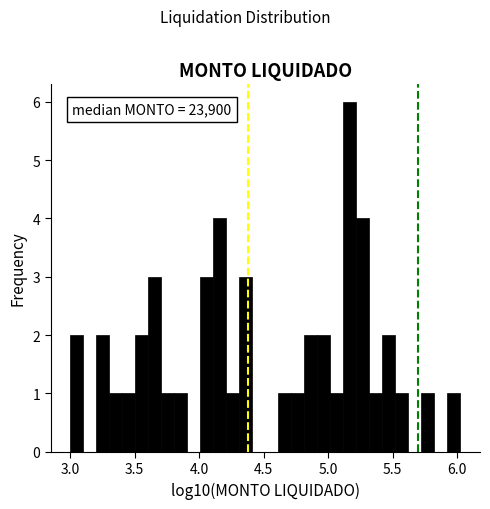

Around what value on the x-axis is the tallest bar? Give the approximate position of its centre, as read against the axis.

5.15